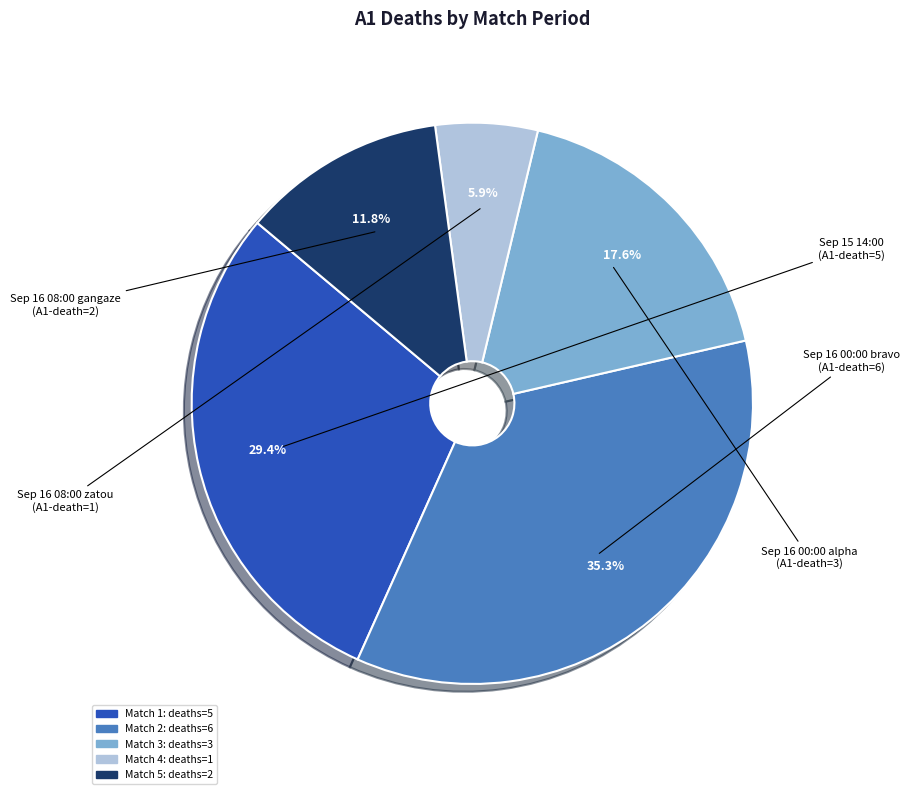

Does any single category account for the majority?

No